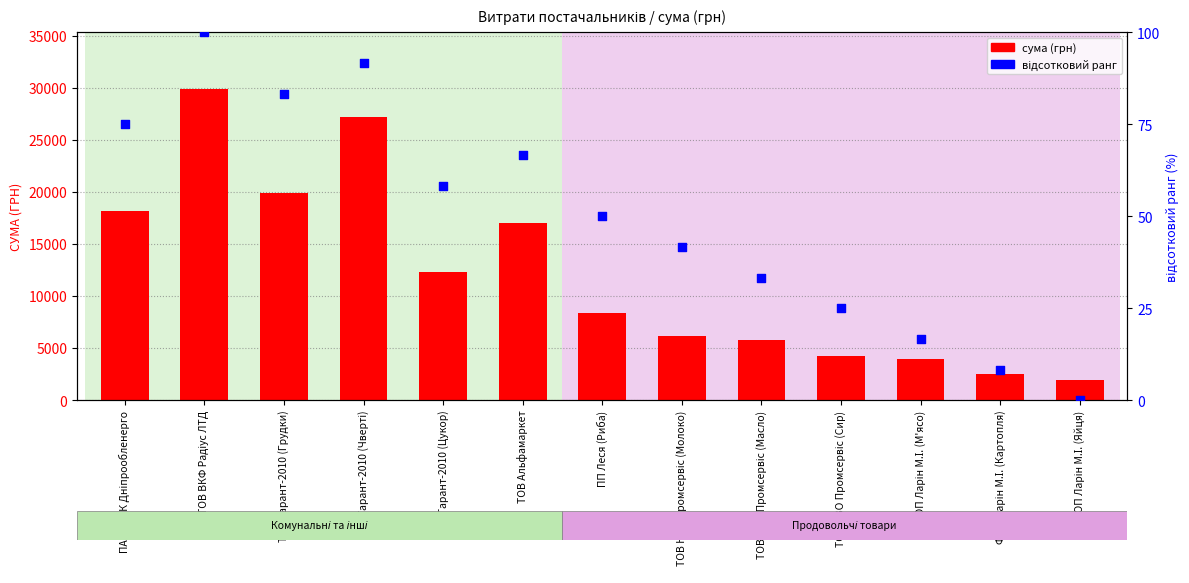

At which category is the sum across all series the highest?

ТОВ ВКФ Радіус ЛТД